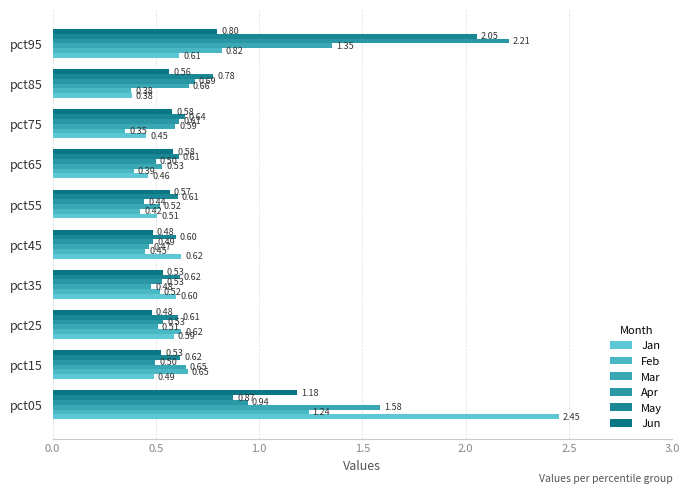

How many data points does each series have?

10